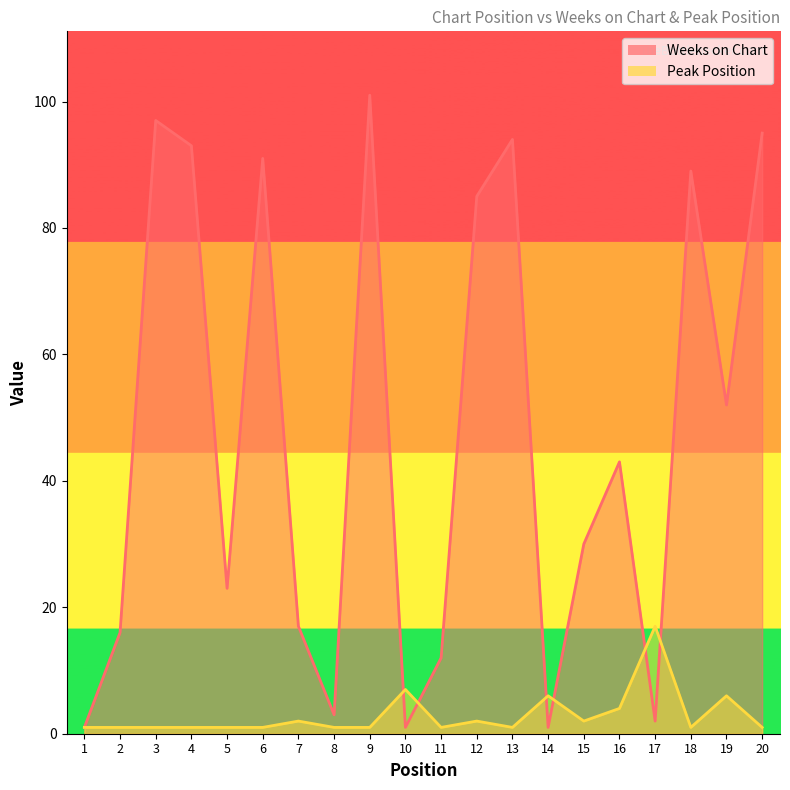

Does the chart have visible grid lines?

No